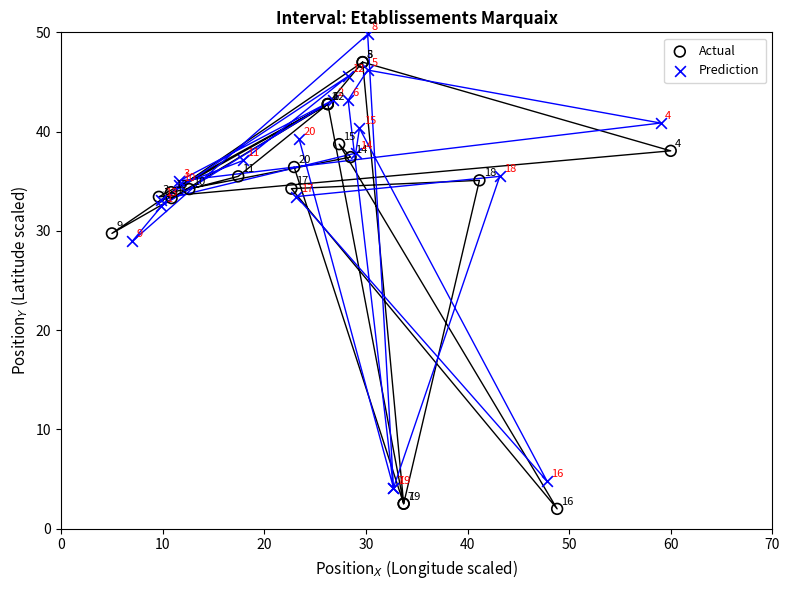

Which series contains the lowest Y value?

Actual